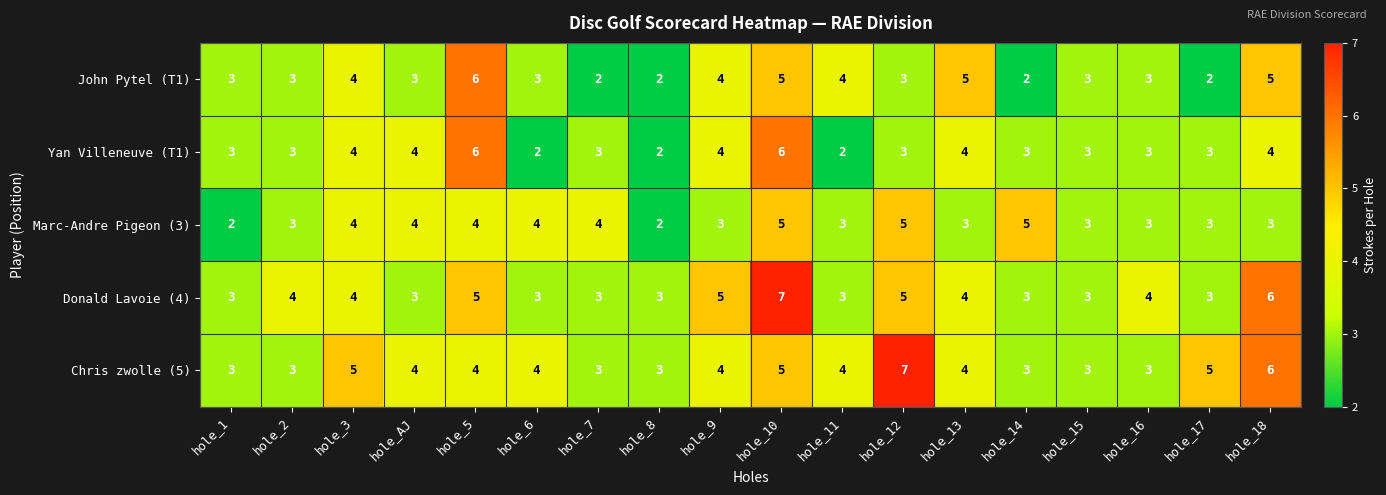

At which label does John Pytel (T1) reach its peak?

hole_5